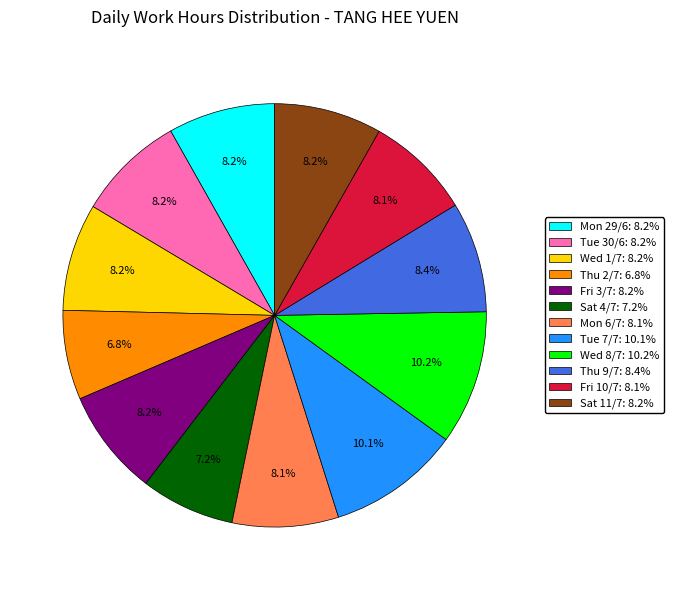

Is there a majority slice in this chart?

No